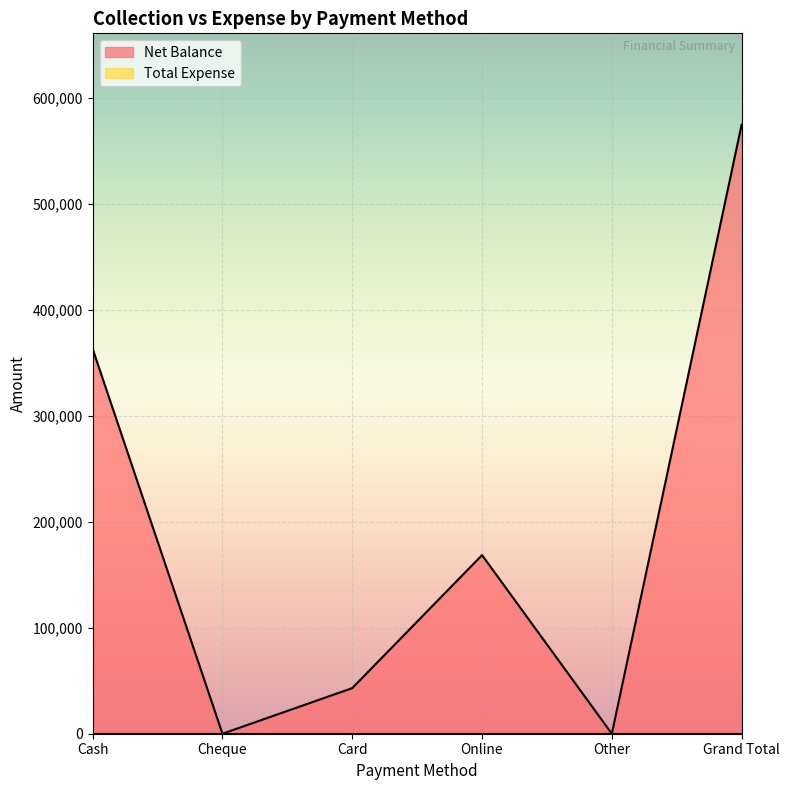

The value at Cheque is 0. True or false?

True